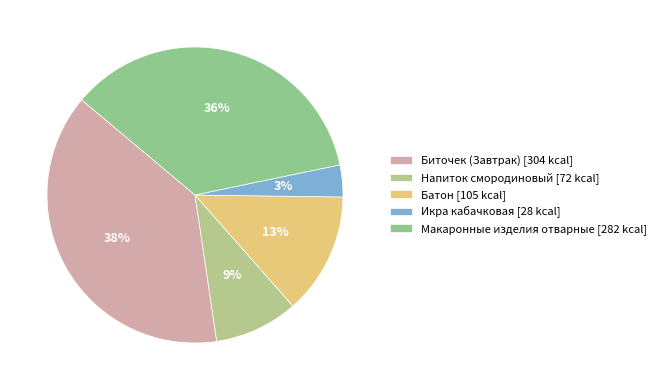

Count the number of slices in the pie.

5